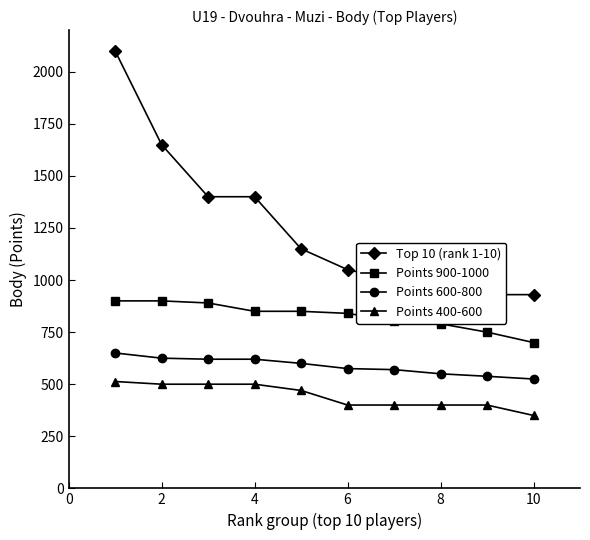

True or false: Points 900-1000 and Points 600-800 intersect in this chart.

False